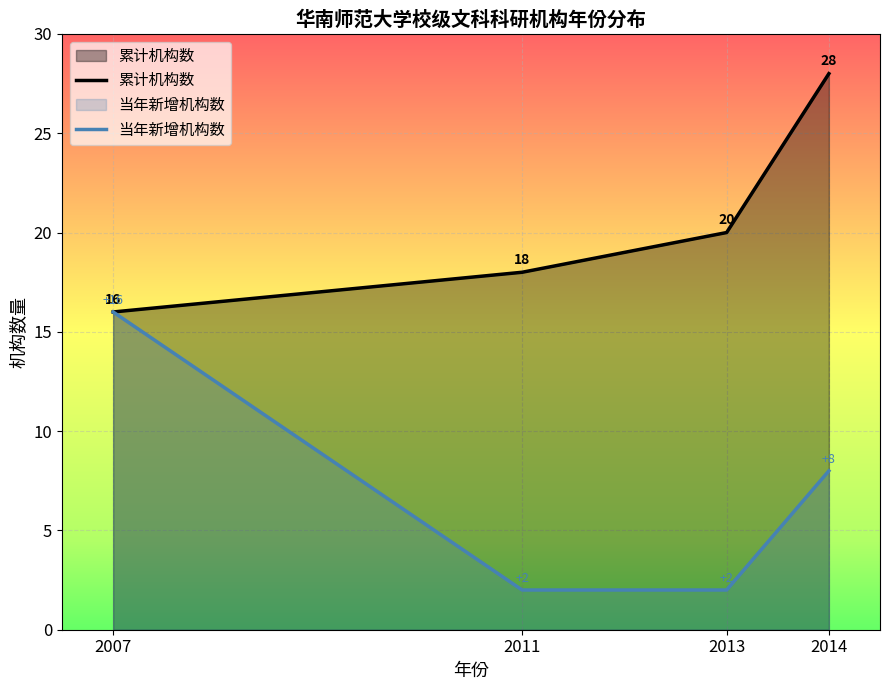

Reading left to right, transcribe all the data shown in this chart.

累计机构数: 16	18	20	28
当年新增机构数: 16	2	2	8